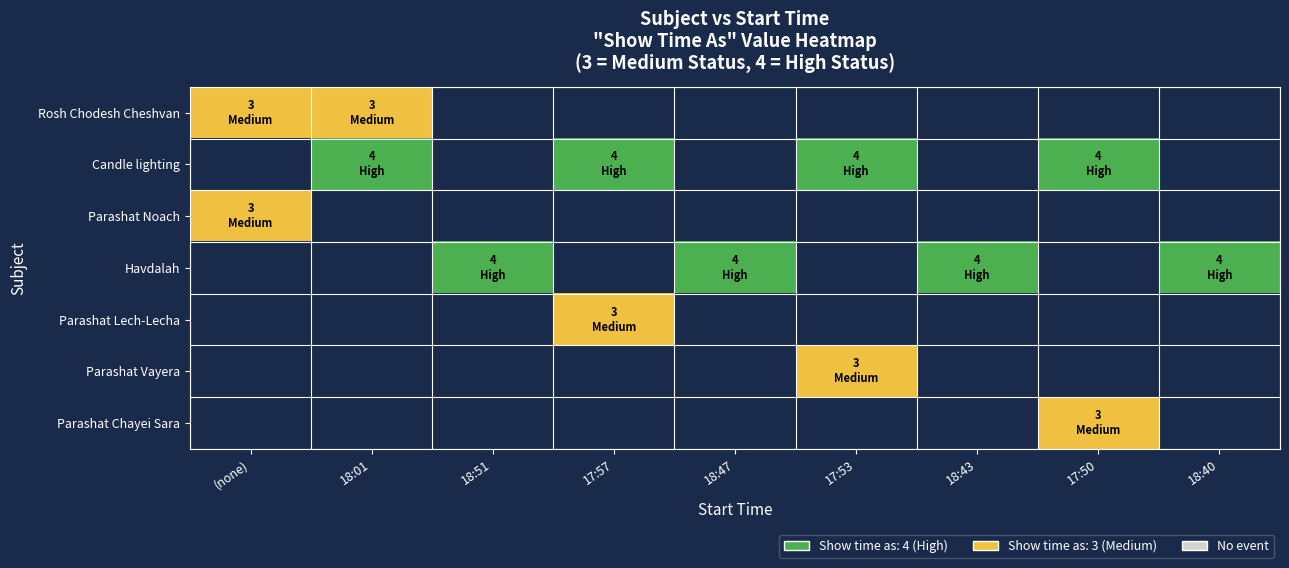

Reading left to right, what are all the values shown in this chart?

Rosh Chodesh Cheshvan: (none)=3	18:01=3	18:51=0	17:57=0	18:47=0	17:53=0	18:43=0	17:50=0	18:40=0
Candle lighting: (none)=0	18:01=4	18:51=0	17:57=4	18:47=0	17:53=4	18:43=0	17:50=4	18:40=0
Parashat Noach: (none)=3	18:01=0	18:51=0	17:57=0	18:47=0	17:53=0	18:43=0	17:50=0	18:40=0
Havdalah: (none)=0	18:01=0	18:51=4	17:57=0	18:47=4	17:53=0	18:43=4	17:50=0	18:40=4
Parashat Lech-Lecha: (none)=0	18:01=0	18:51=0	17:57=3	18:47=0	17:53=0	18:43=0	17:50=0	18:40=0
Parashat Vayera: (none)=0	18:01=0	18:51=0	17:57=0	18:47=0	17:53=3	18:43=0	17:50=0	18:40=0
Parashat Chayei Sara: (none)=0	18:01=0	18:51=0	17:57=0	18:47=0	17:53=0	18:43=0	17:50=3	18:40=0